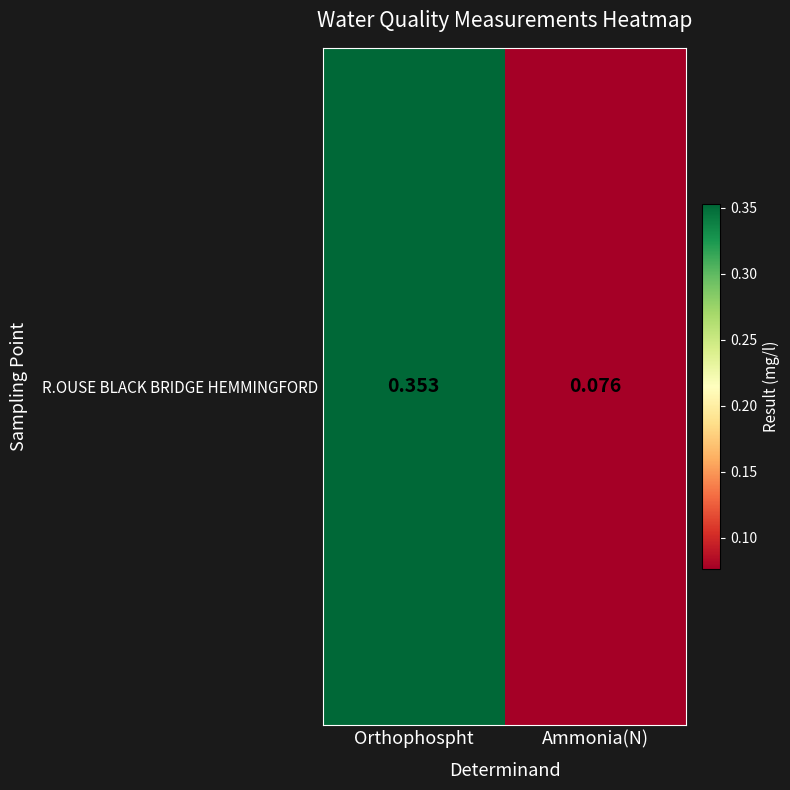

What is the sum of the values at Orthophospht and Ammonia(N)?

0.4